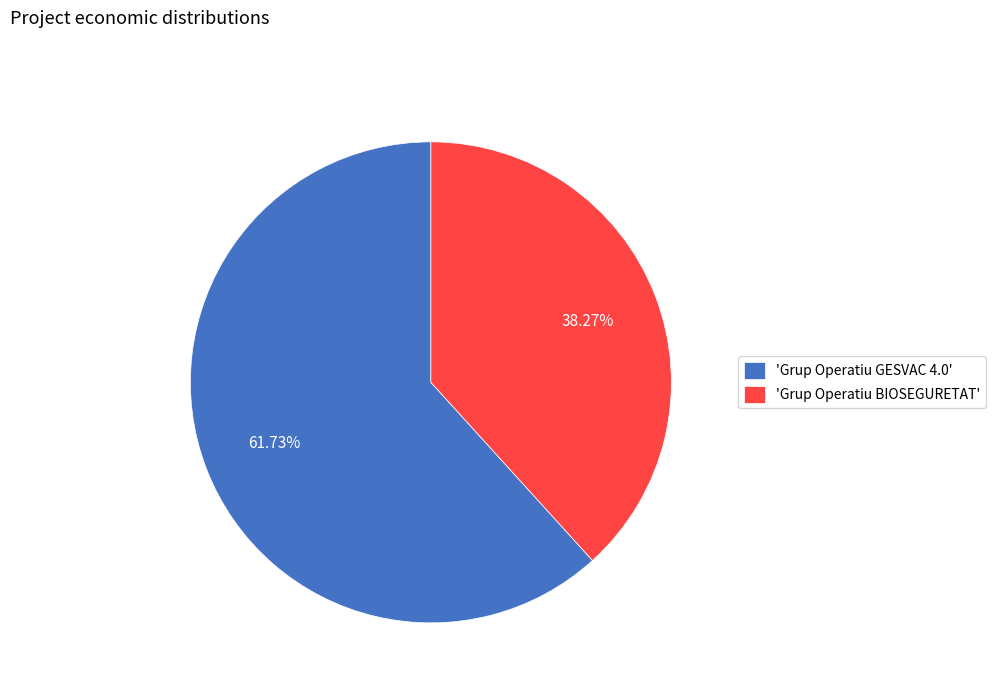

Which has a higher value, 'Grup Operatiu BIOSEGURETAT' or 'Grup Operatiu GESVAC 4.0'?

'Grup Operatiu GESVAC 4.0'